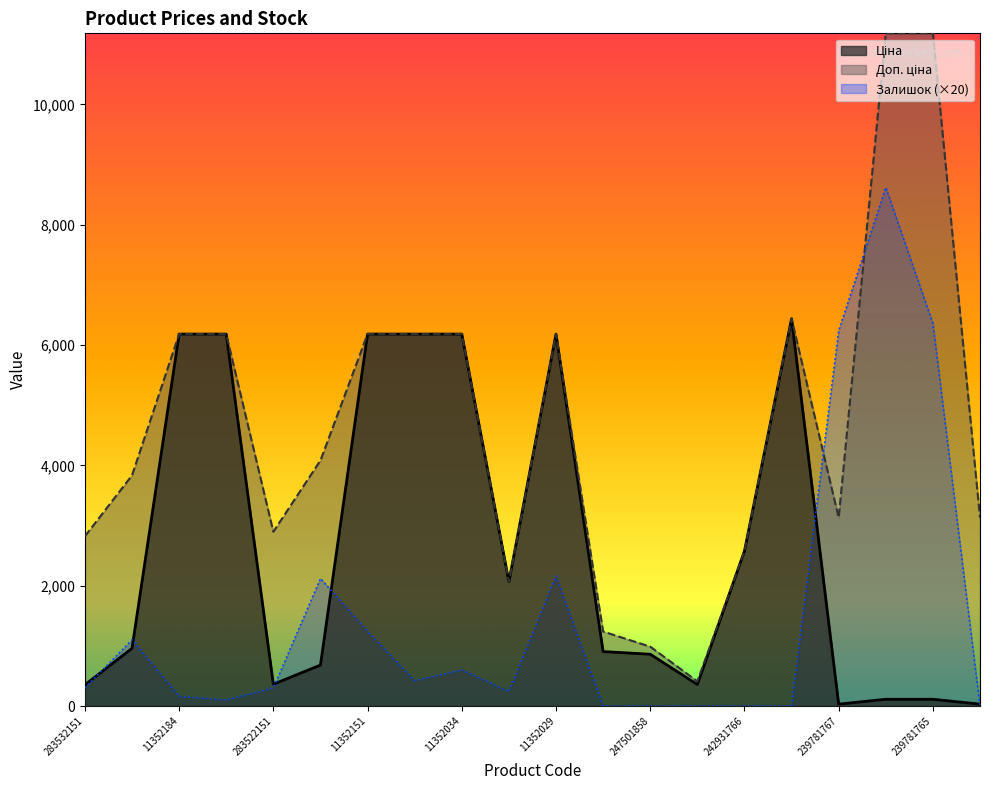

The Ціна series shows 122.1 at 283532151. True or false?

False